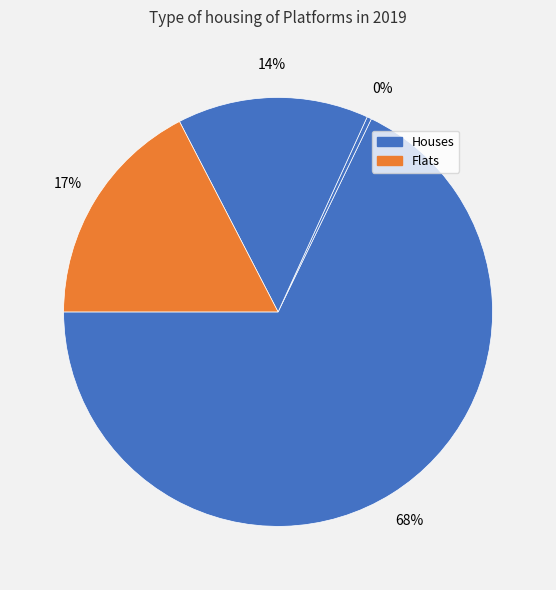

How many slices are in this pie chart?

4